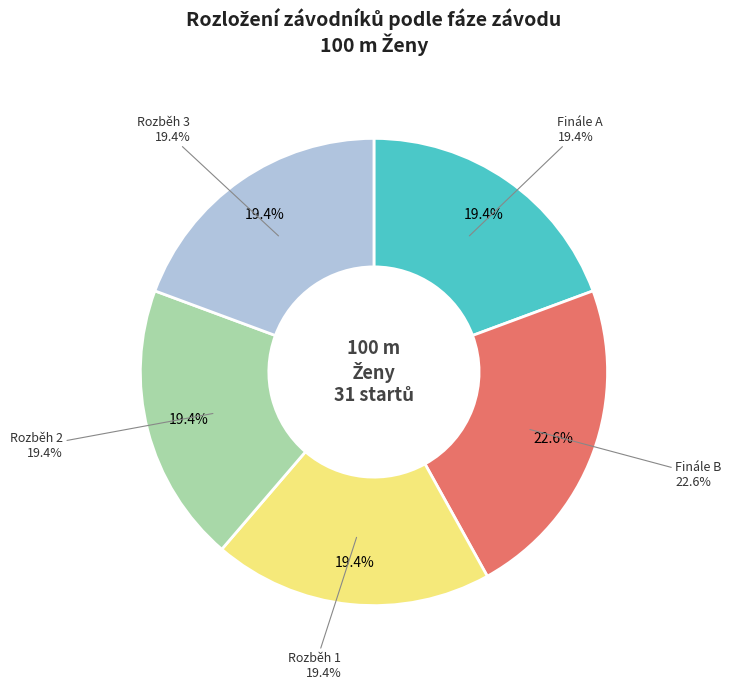

To the nearest percent, what is the average slice percentage?

20%